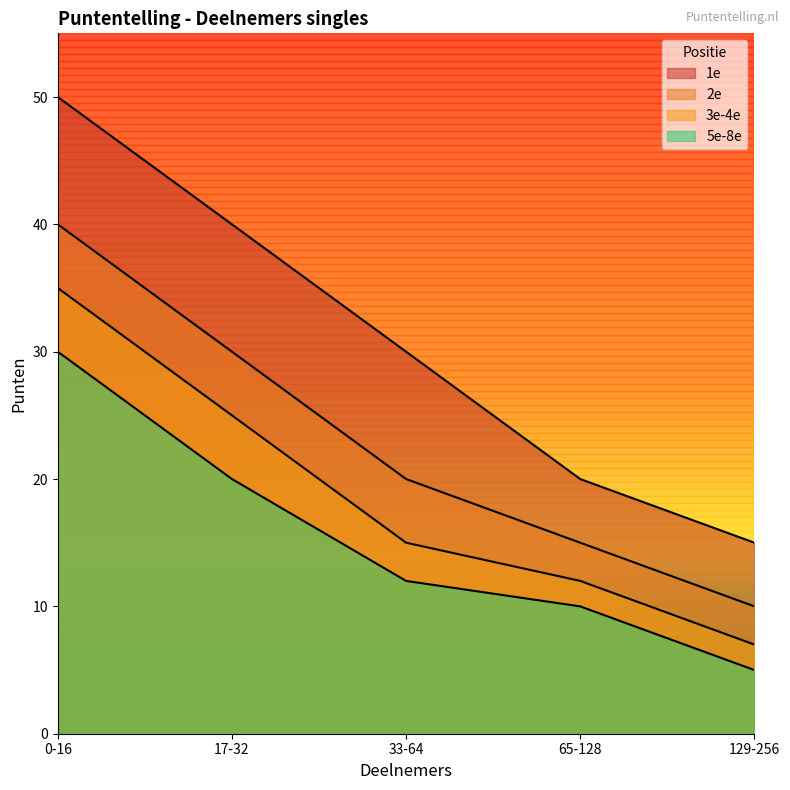

What is the approximate value of 1e at 0-16, to the nearest 5?

50